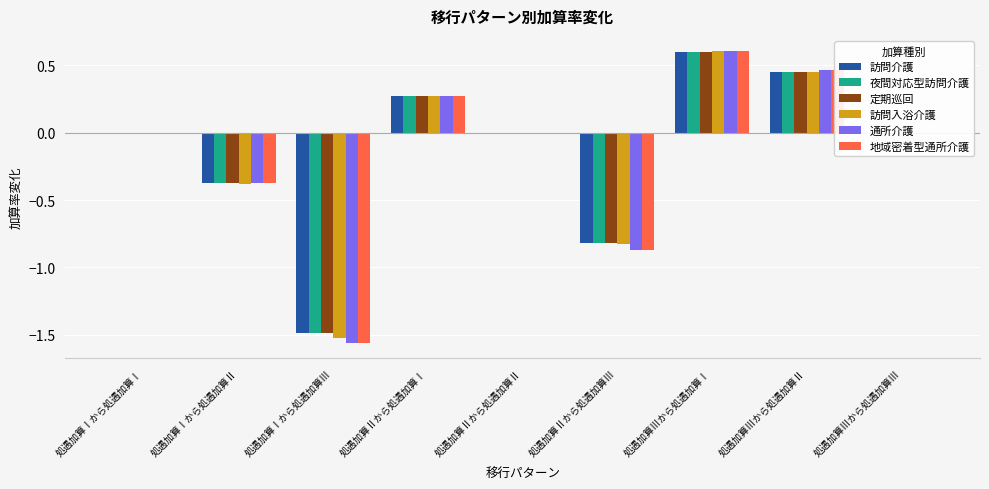

What is the sum of all 地域密着型通所介護 values?

-1.5